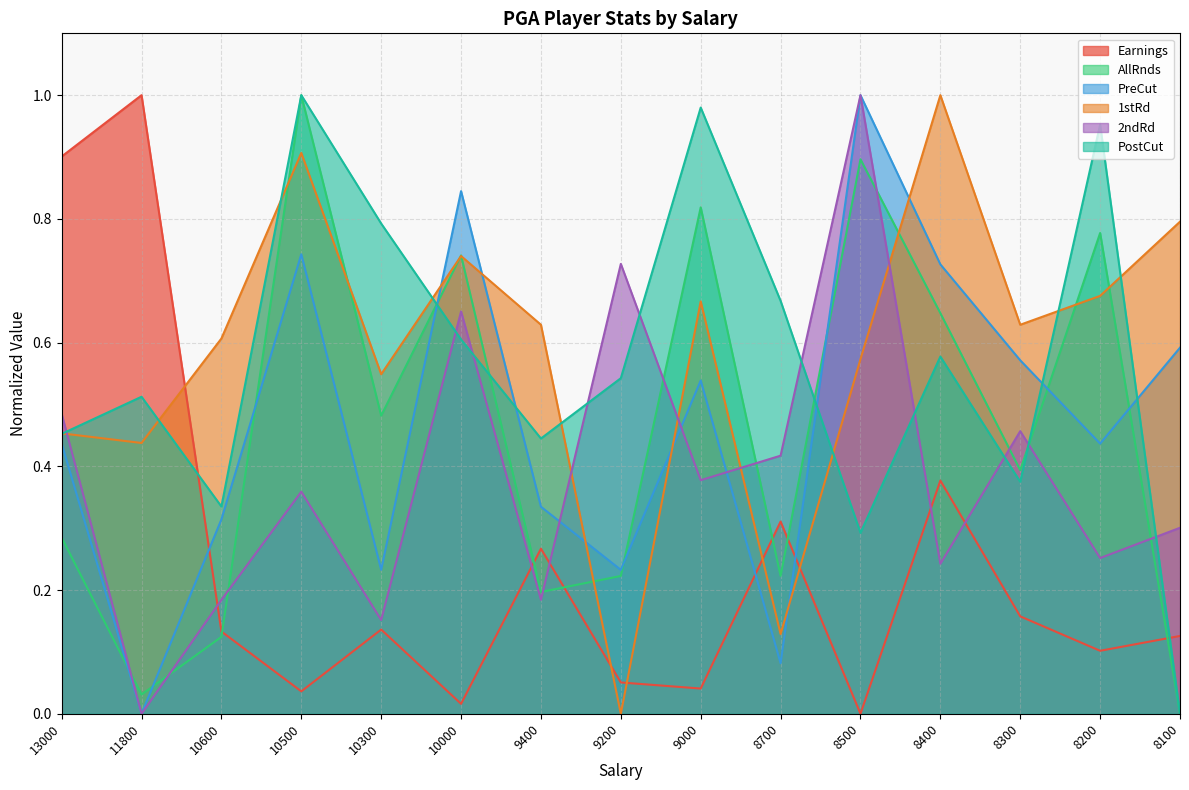

Where is 1stRd nearest to the value 0?

9200